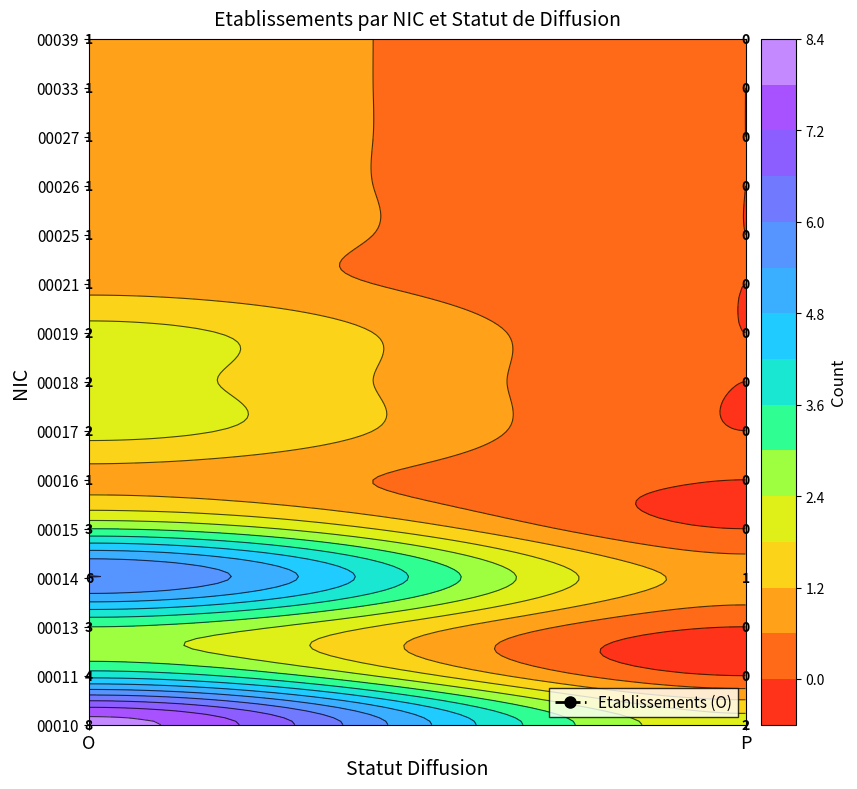

Between O and P, which series saw the biggest shift?

00010